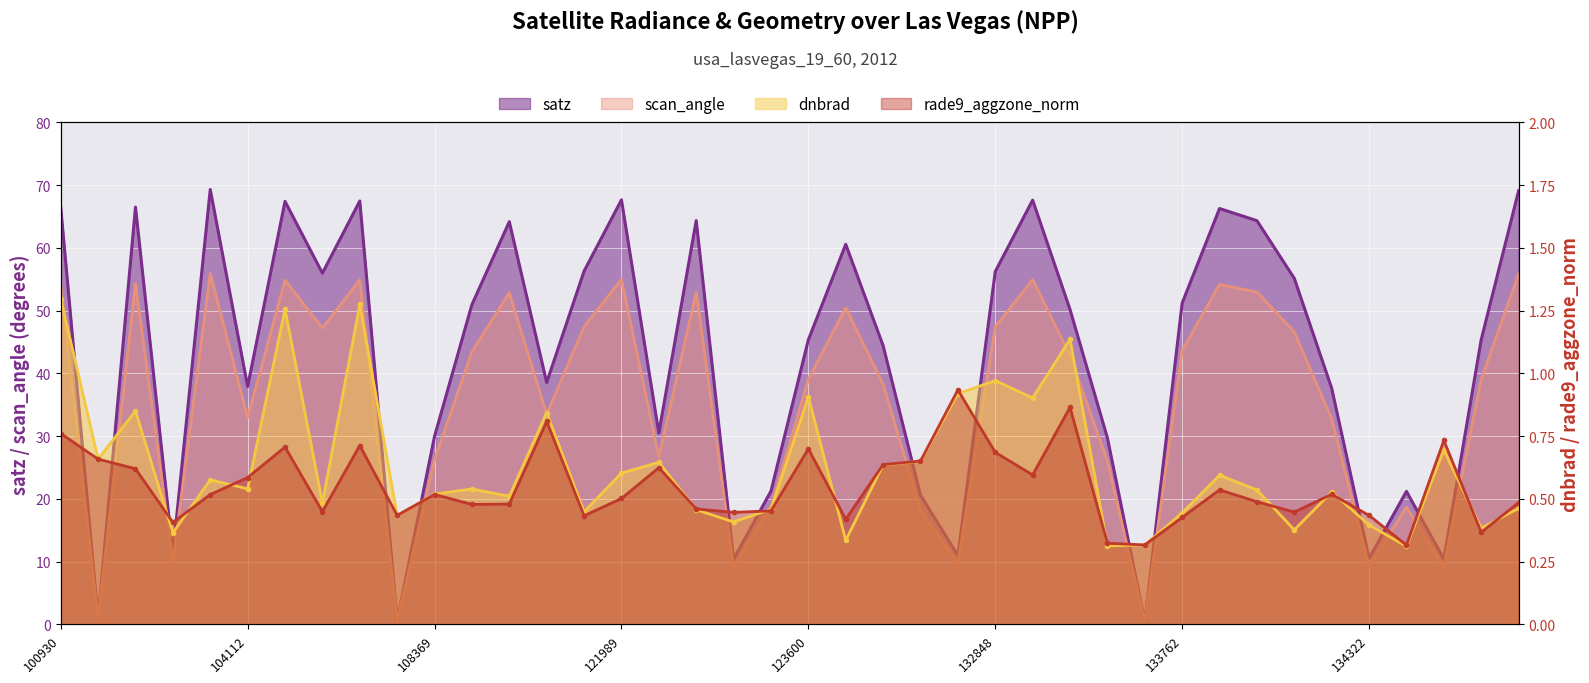

What is the minimum value shown in the chart?

0.3